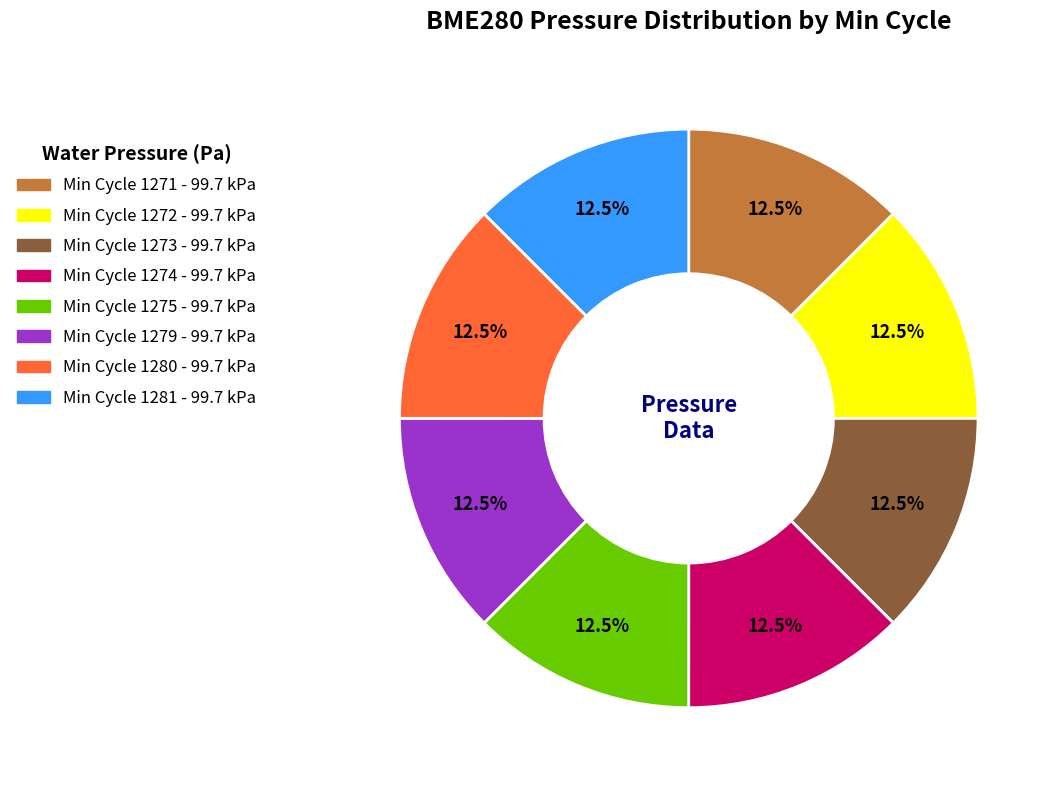

Count the number of slices in the pie.

8